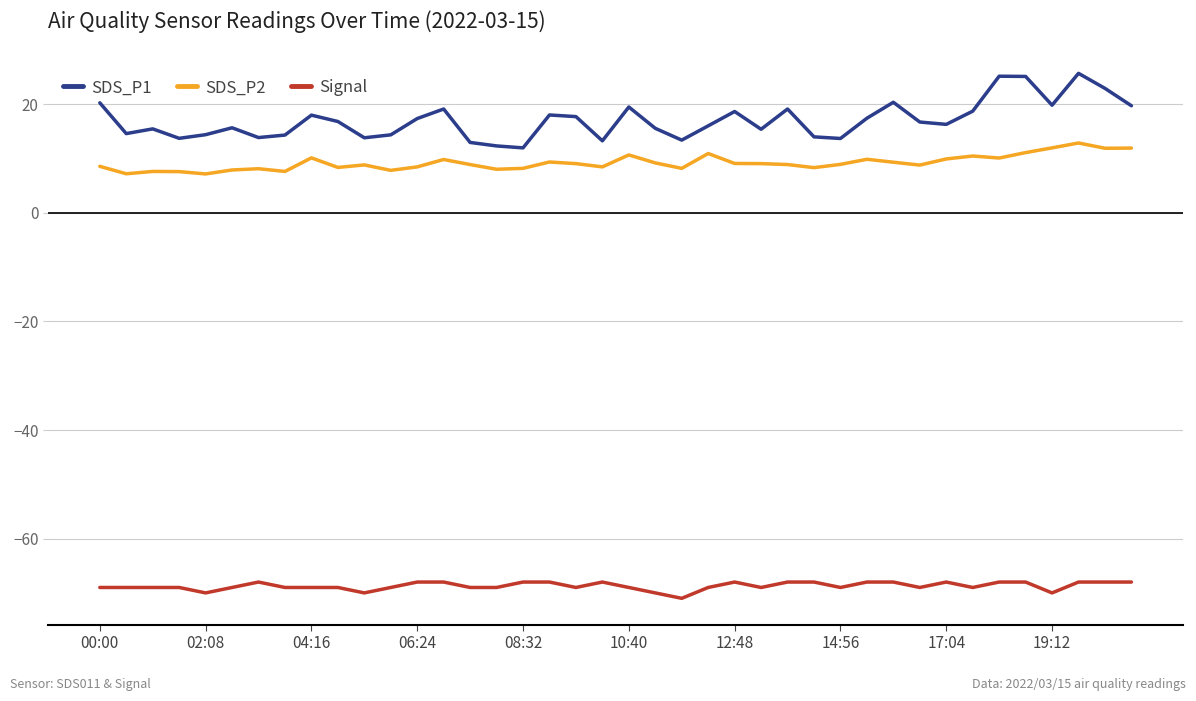

What is the difference between the maximum and second lowest values in the Signal series?

2.0